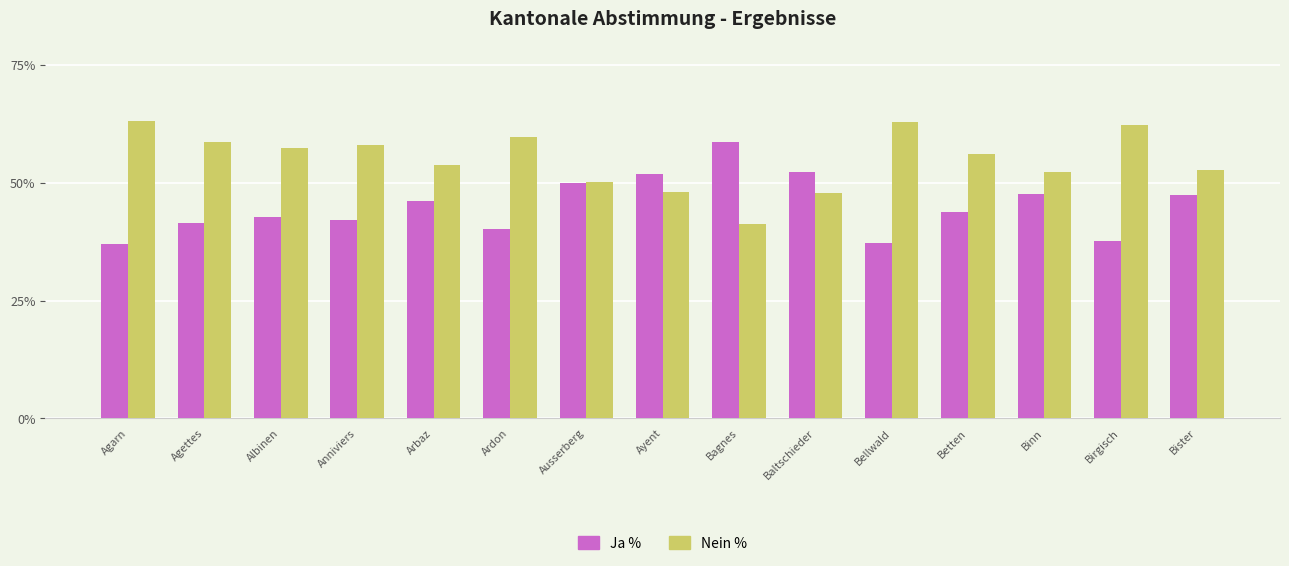

Which series has the largest total across all categories?

Nein %